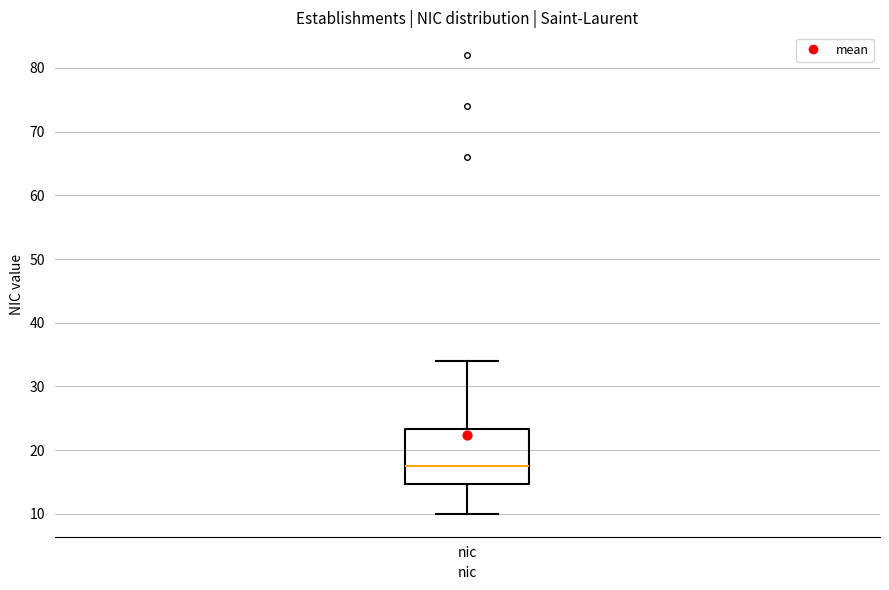

Where is the upper edge of the box for nic on the y-axis? The values are not printed on the chart, so give them approximately, as read against the axis.

23